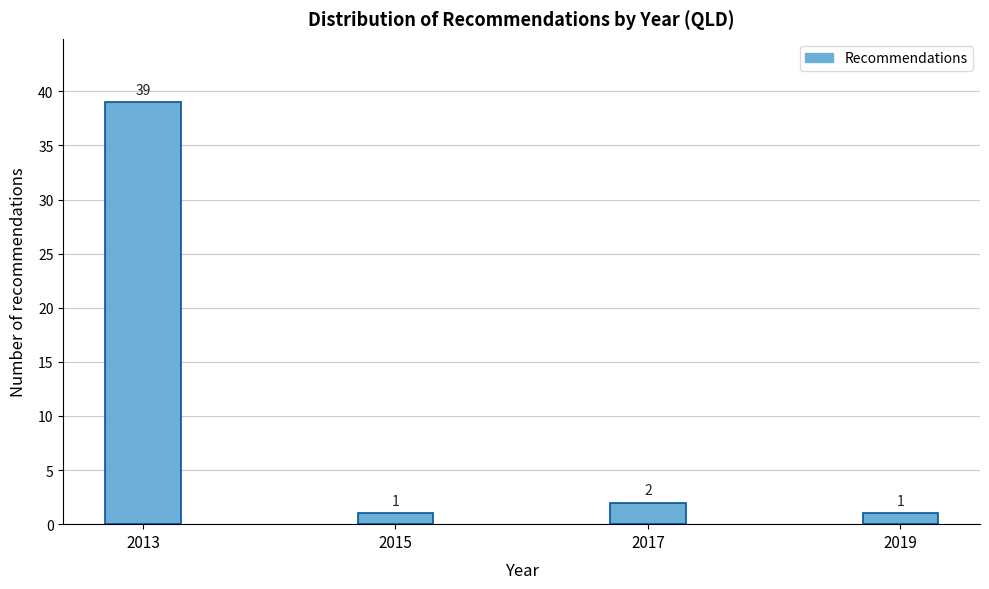

Reading left to right, list all the values displayed in this chart.

39	1	2	1